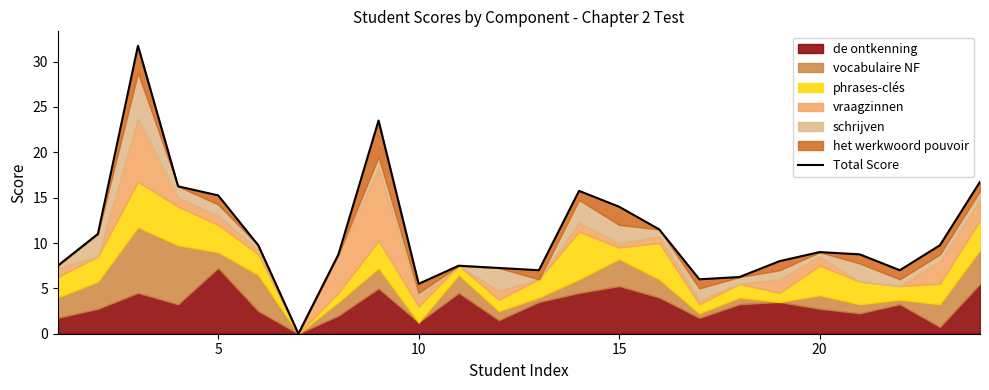

Reading left to right, what are all the values shown in this chart?

7.5	11.0	31.8	16.2	15.2	9.8	0.0	8.8	23.5	5.5	7.5	7.2	7.0	15.8	14.0	11.5	6.0	6.2	8.0	9.0	8.8	7.0	9.8	16.8